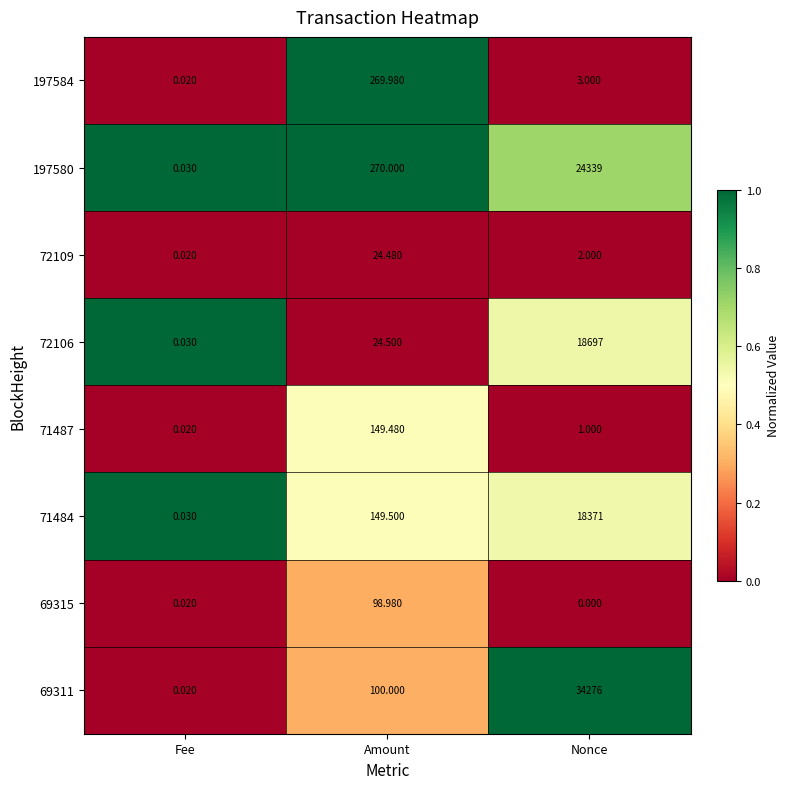

Which label corresponds to the largest value in the chart?

Nonce